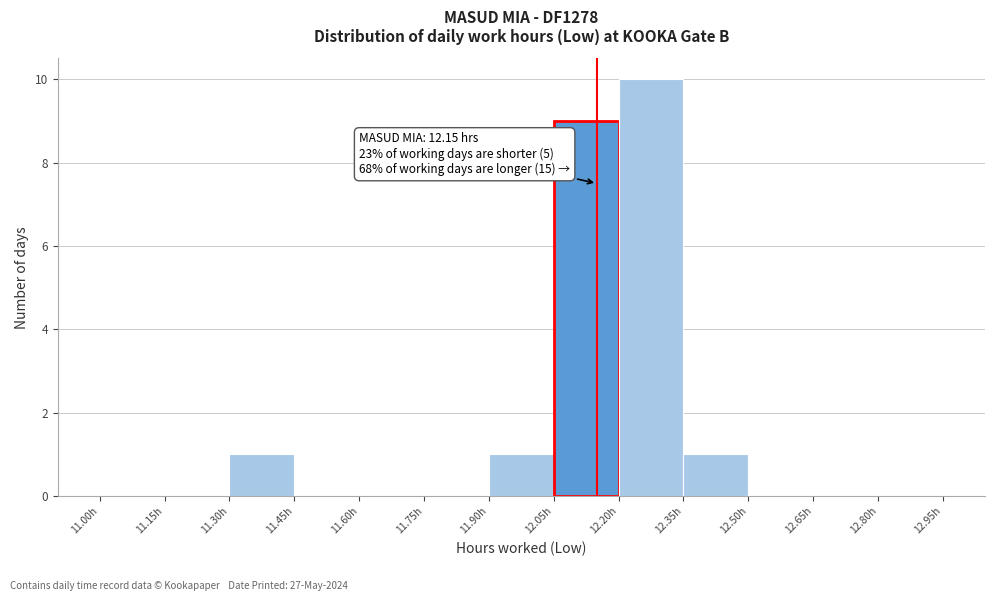

Over which range of the x-axis is the bar tallest?

12.20 to 12.35